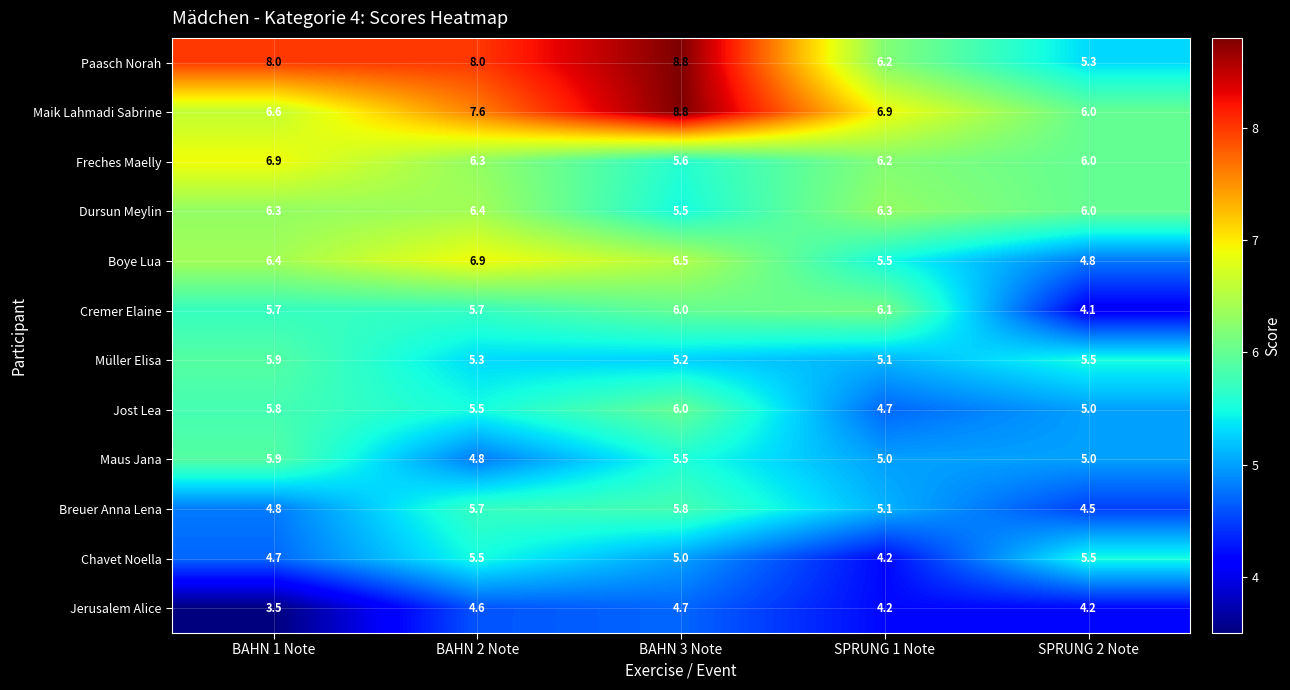

At which category is the sum across all series the highest?

BAHN 3 Note